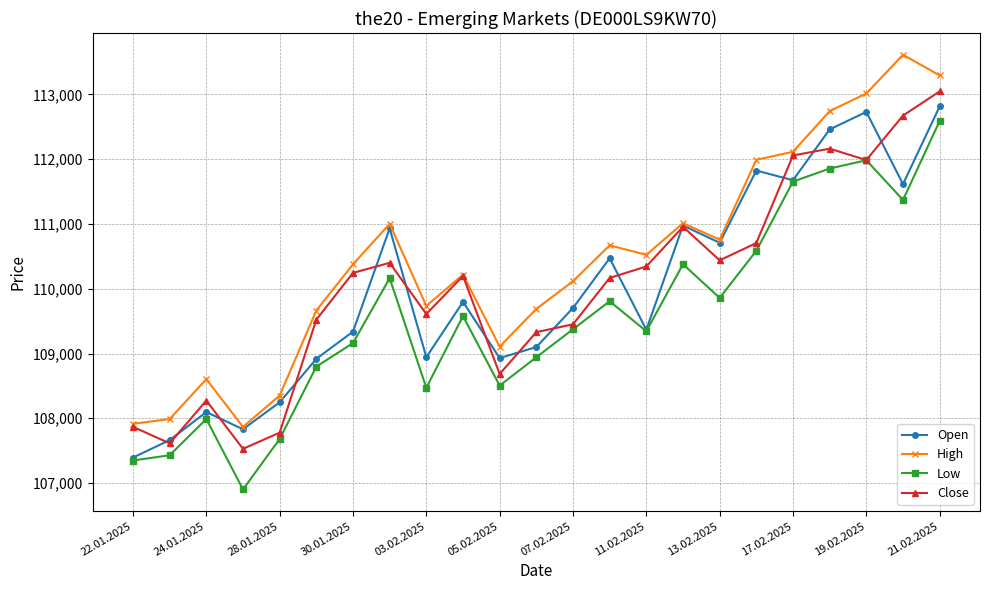

True or false: Low and High cross at least once.

False